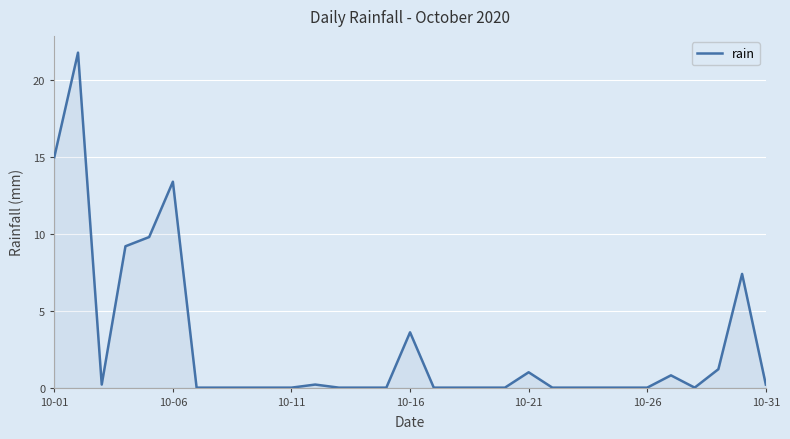

What is the greatest value displayed?

21.8